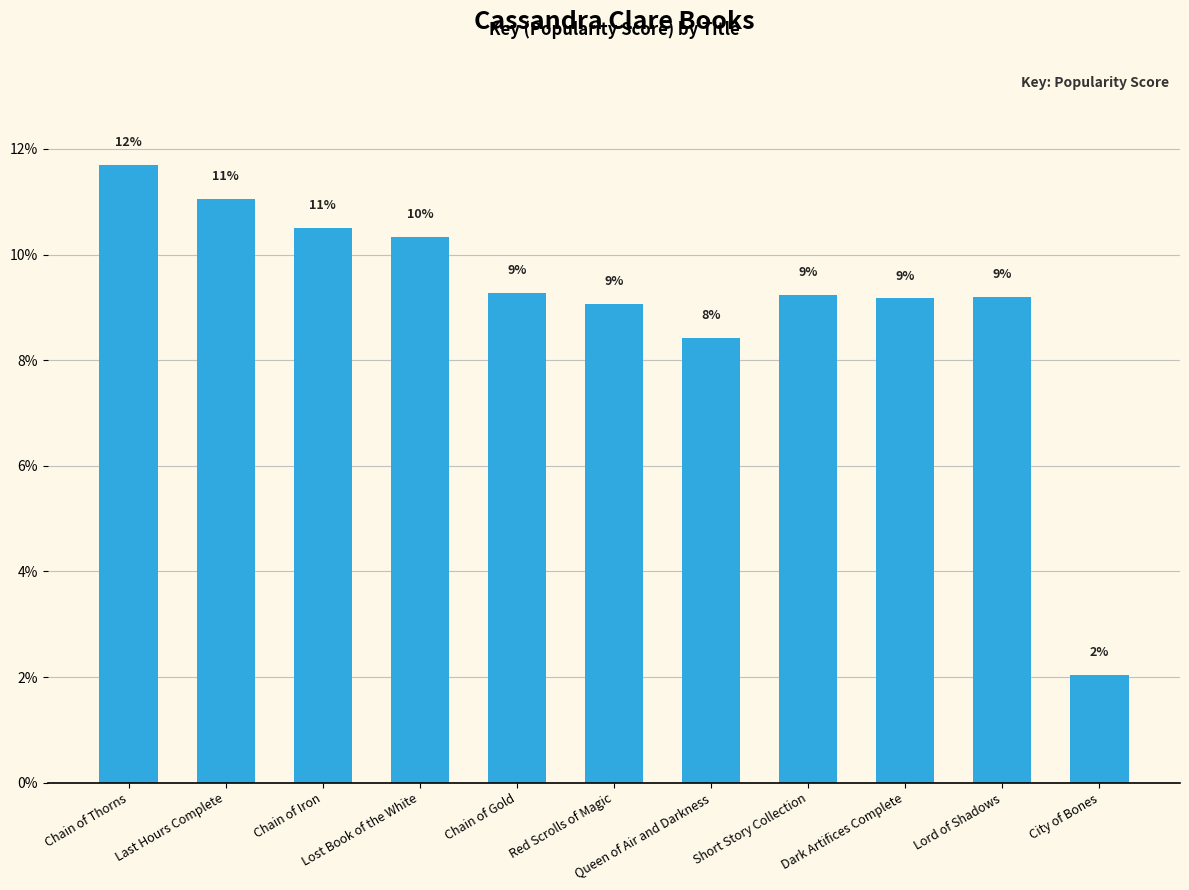

Does the chart contain any negative values?

No